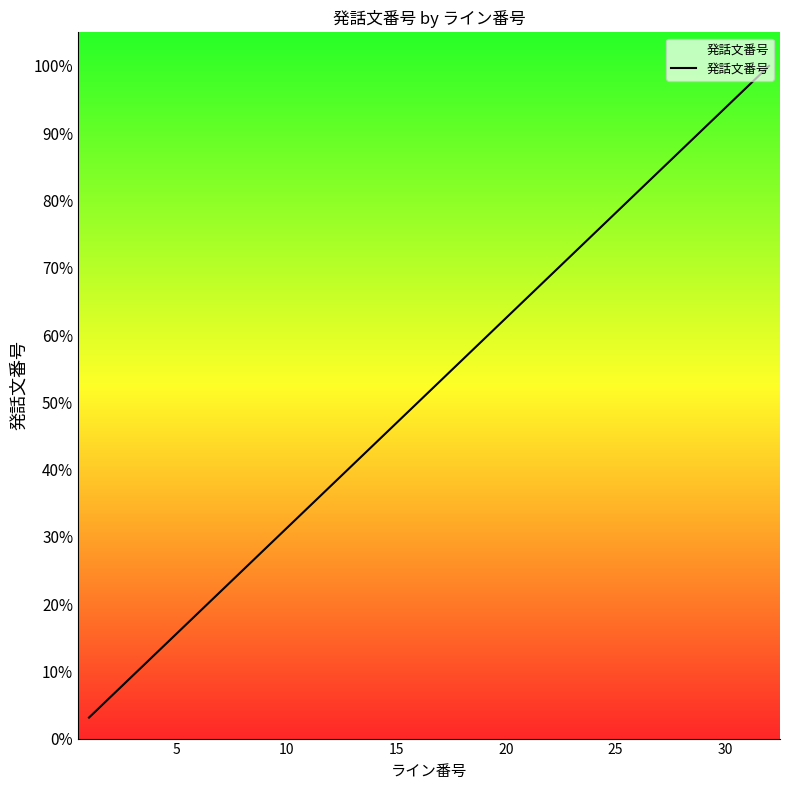

What is the difference between the maximum and minimum values?

96.9